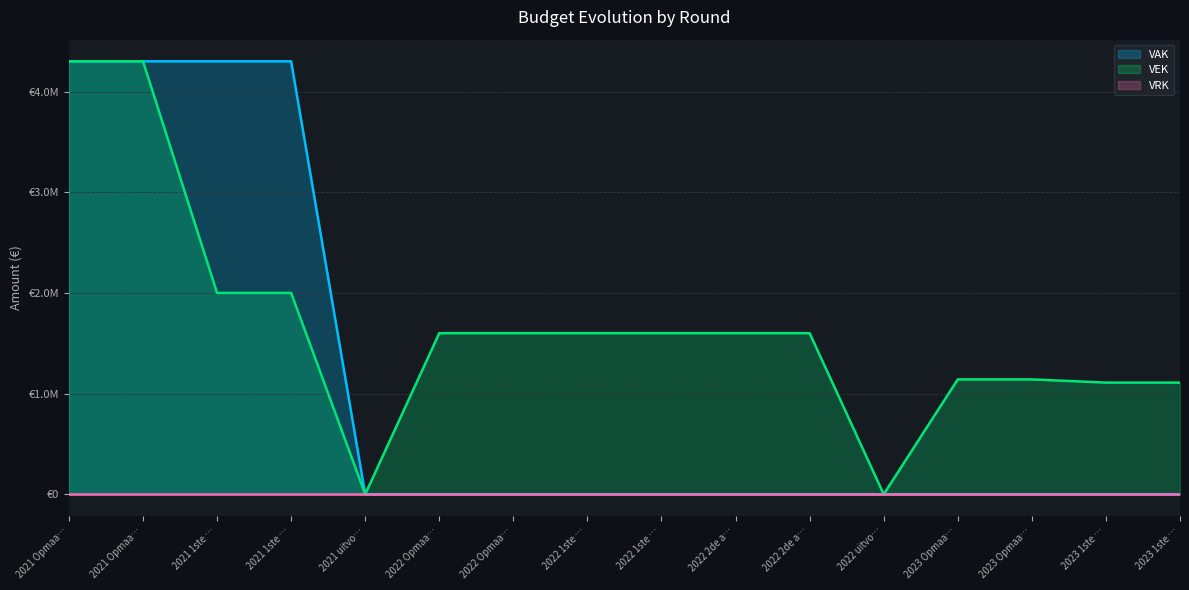

What is the difference between the maximum and minimum values in the VEK series?

4300000